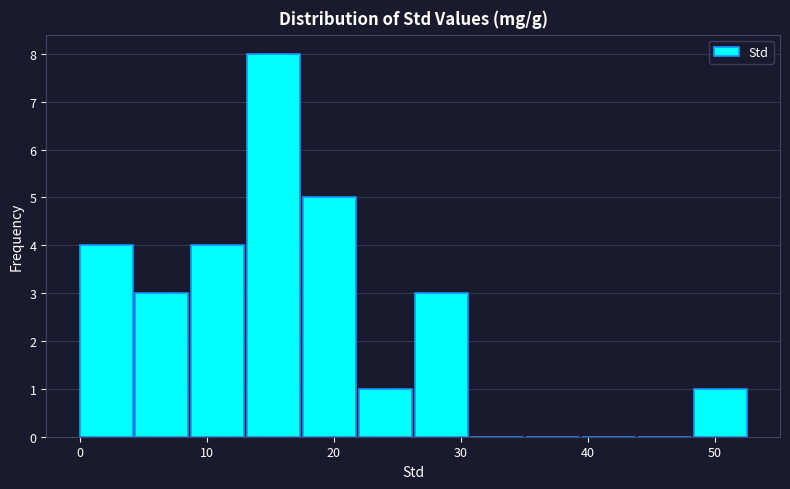

Reading left to right, list every bar in this chart as the range it spans on the x-axis followed by its height. Neither the bar edges nor the heights are printed on the chart, so give them approximately, as read against the axes.

0 to 4: 4
4 to 9: 3
9 to 13: 4
13 to 18: 8
18 to 22: 5
22 to 26: 1
26 to 31: 3
31 to 35: 0
35 to 40: 0
40 to 44: 0
44 to 48: 0
48 to 53: 1